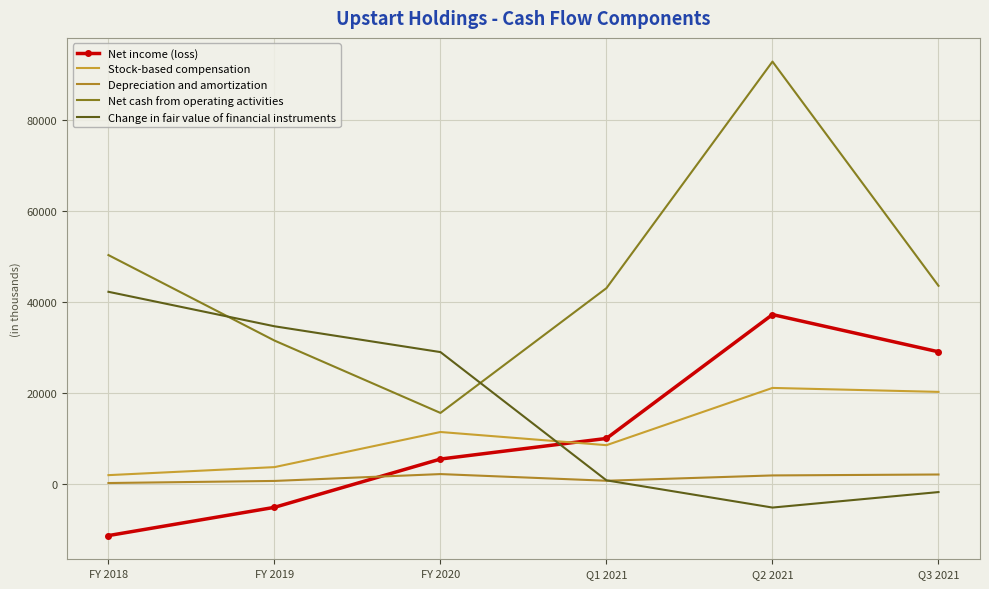

How many values in the Stock-based compensation series exceed 11513?

2